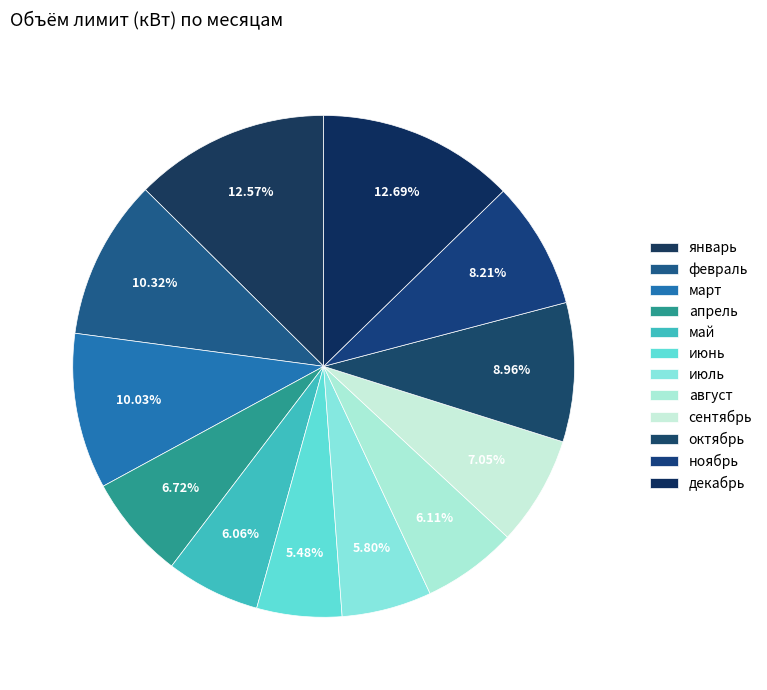

How many slices are in this pie chart?

12